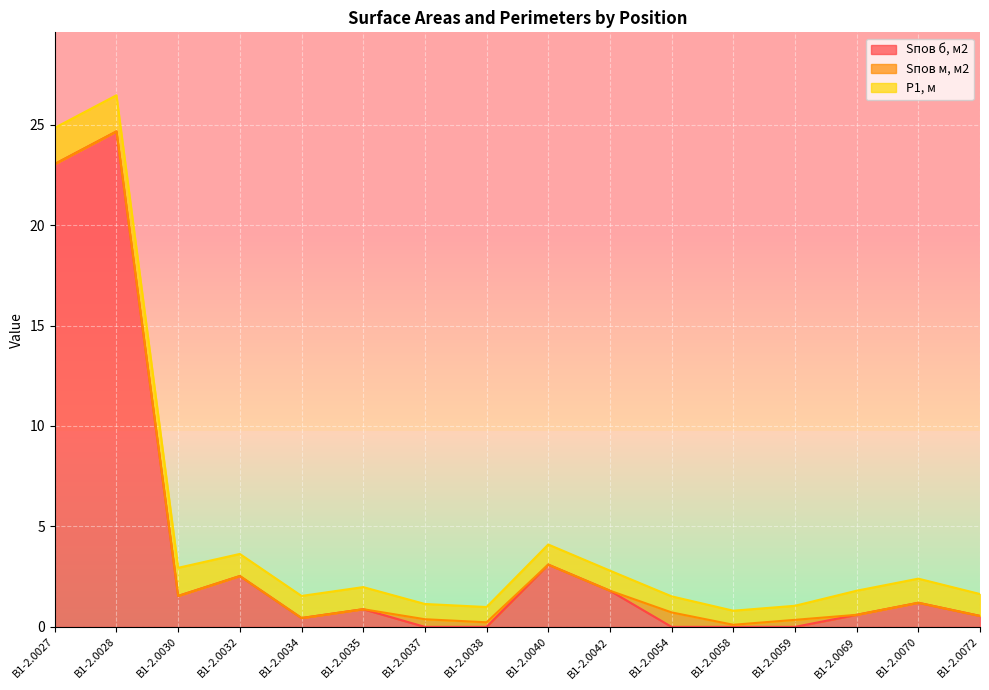

What are all the series names shown in the legend?

Sпов б, м2, Sпов м, м2, P1, м